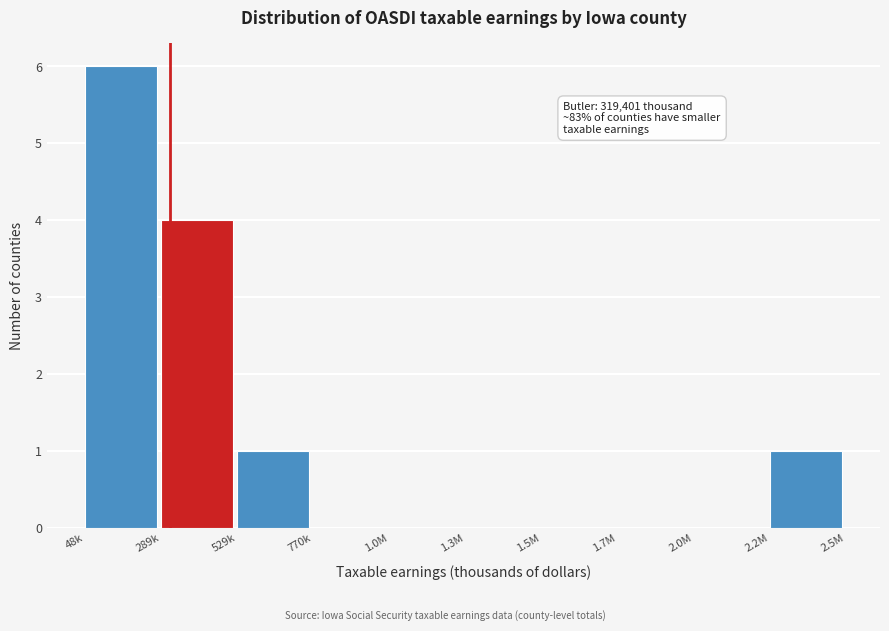

Reading left to right, what are all the values shown in this chart?

48k=6	289k=4	529k=1	770k=0	1.0M=0	1.3M=0	1.5M=0	1.7M=0	2.0M=0	2.2M=1